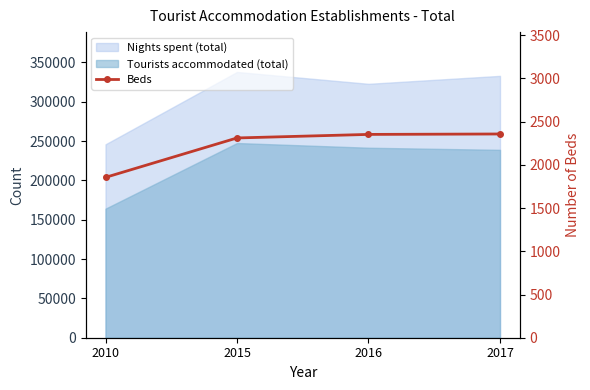

What is the maximum value shown in the chart?

2357